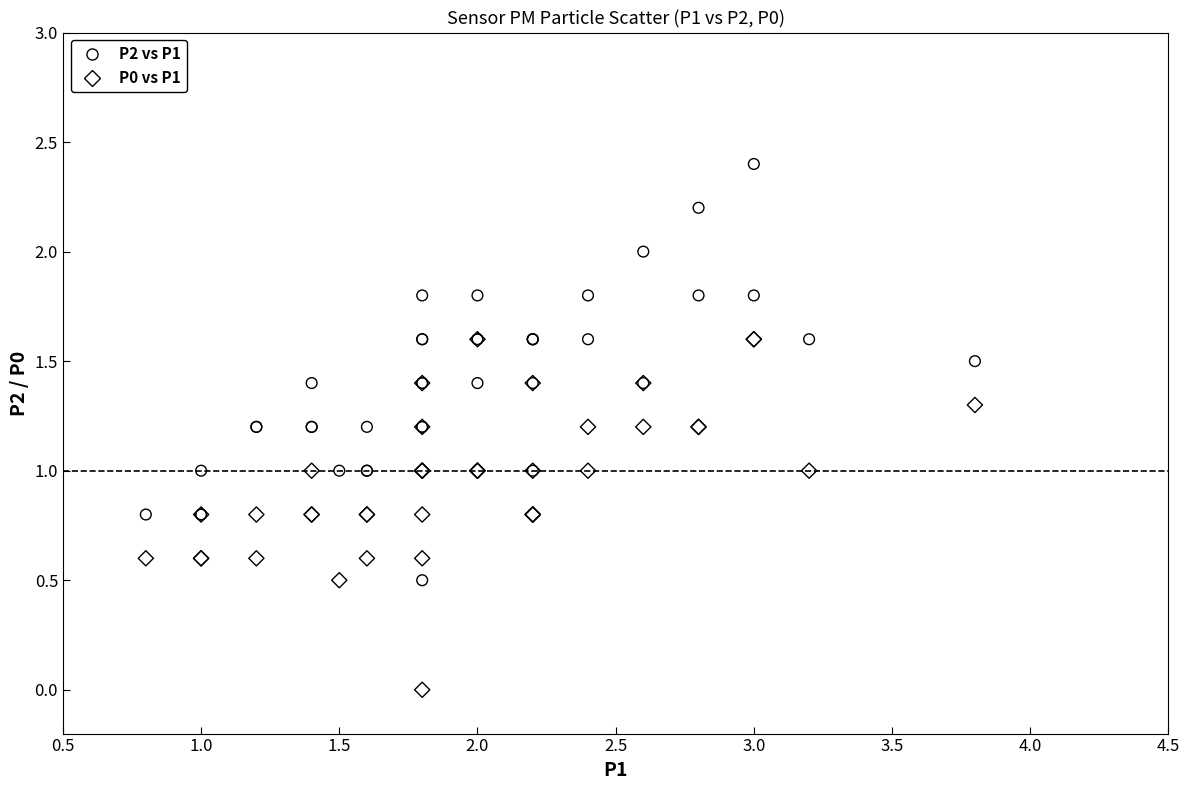

Which series has the widest spread of Y values?

P2 vs P1